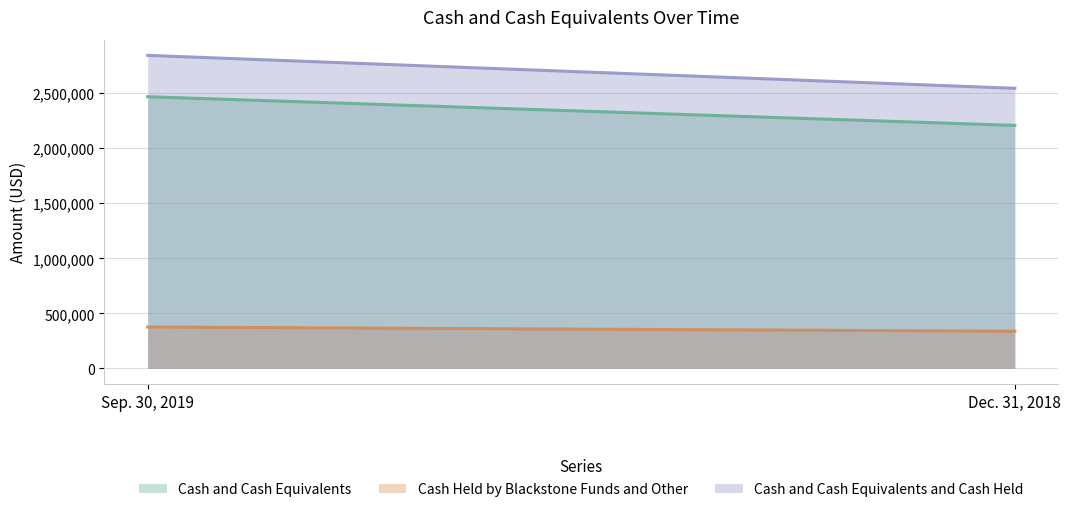

What is the highest value of the Cash and Cash Equivalents series?

2468563